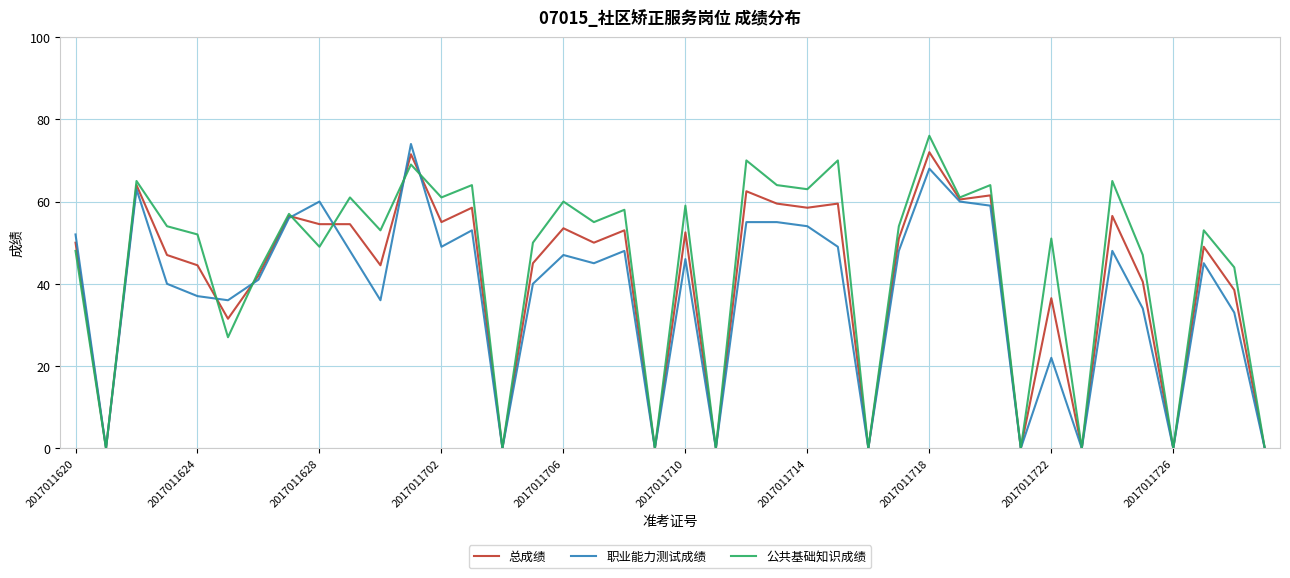

What is the maximum value for 职业能力测试成绩?

74.0